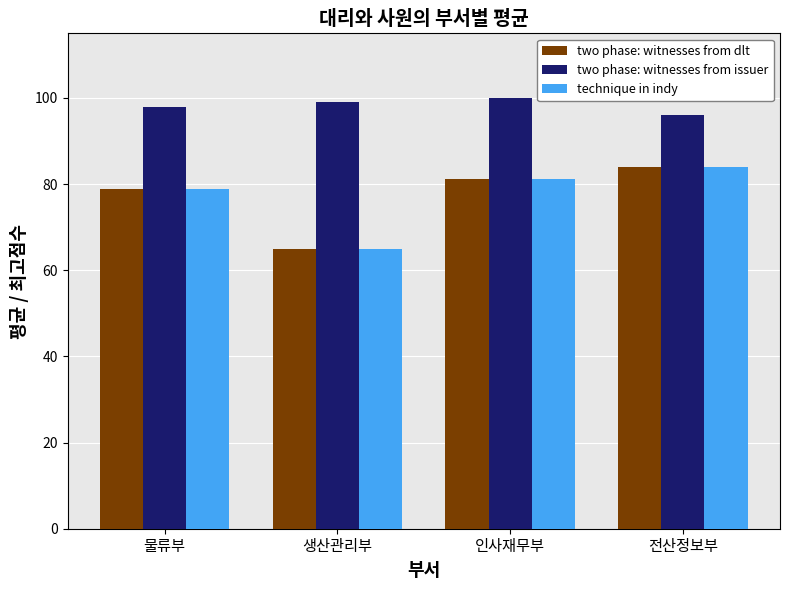

What is the approximate value of two phase: witnesses from dlt at 물류부?

78.8